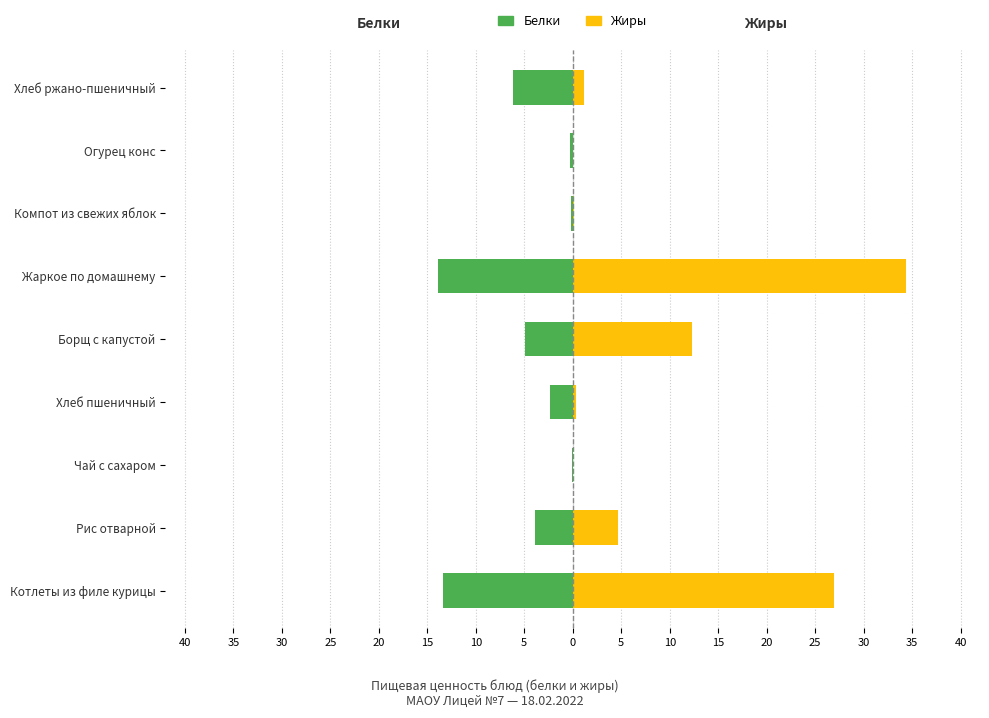

Between Борщ с капустой and Котлеты из филе курицы, which is larger?

Борщ с капустой